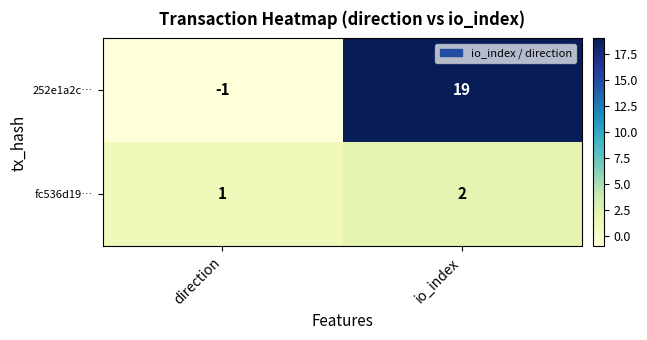

Is it true that 252e1a2c… equals 19 at io_index?

True